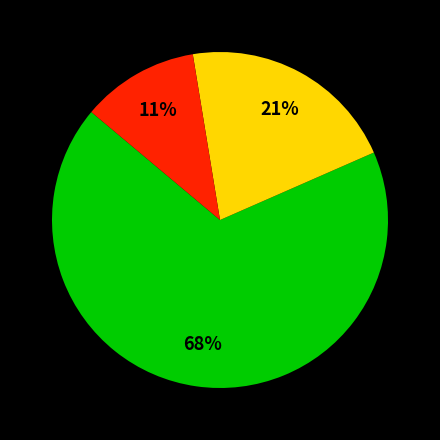

Is there any slice that represents more than half of the pie?

Yes